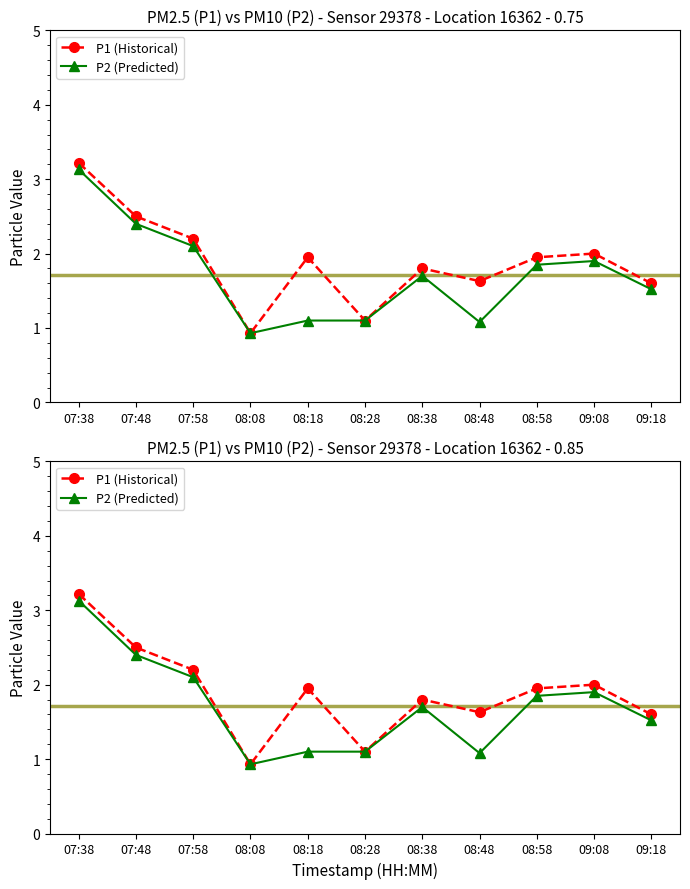

What is the lowest value of the P2 (Predicted) series?

0.9